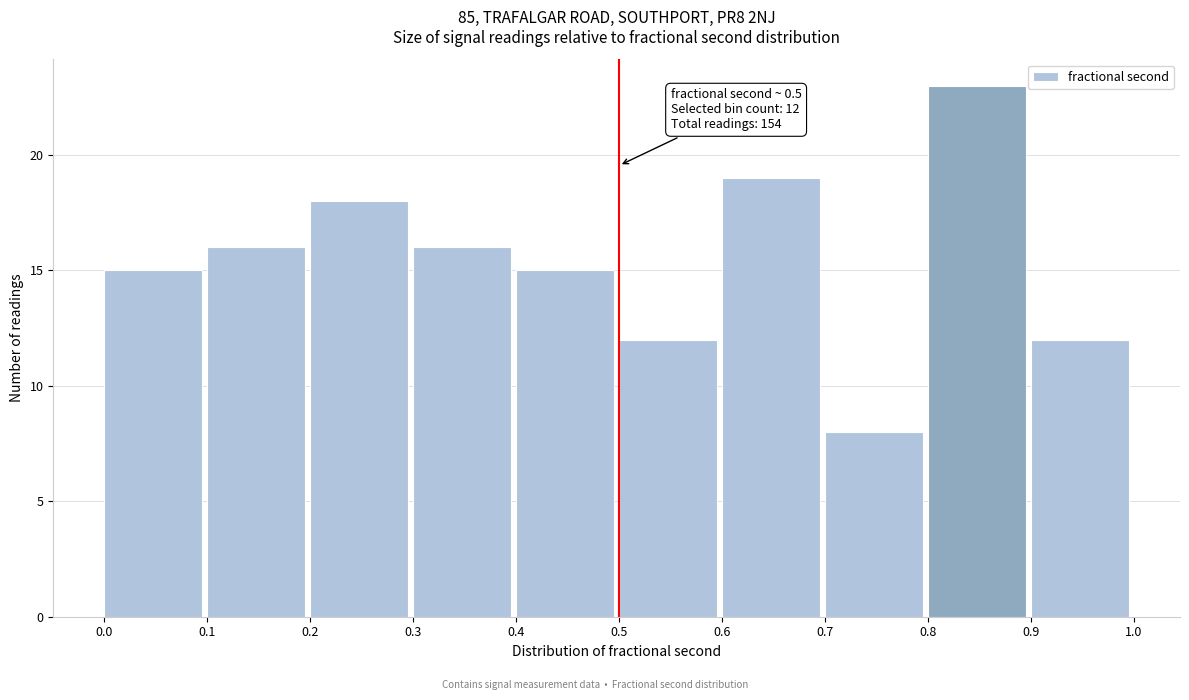

Which range on the x-axis has the tallest bar?

0.8 to 0.9